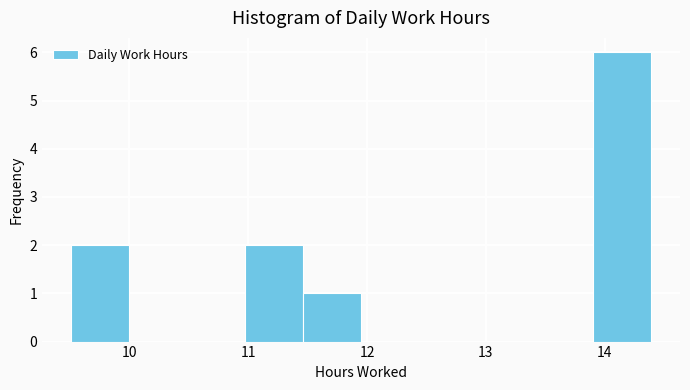

How tall is the bar that spans 9.5 to 10.0 on the x-axis? Neither the bar edges nor the heights are printed on the chart, so give them approximately, as read against the axes.

2